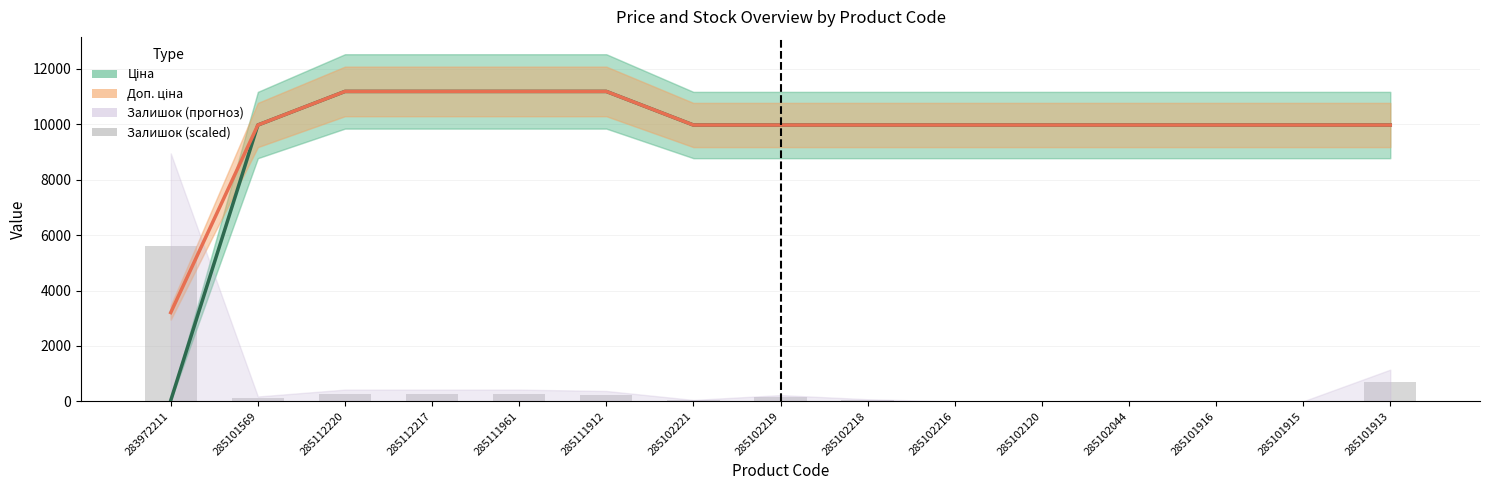

How many positive values does the Залишок (scaled) series have?

11